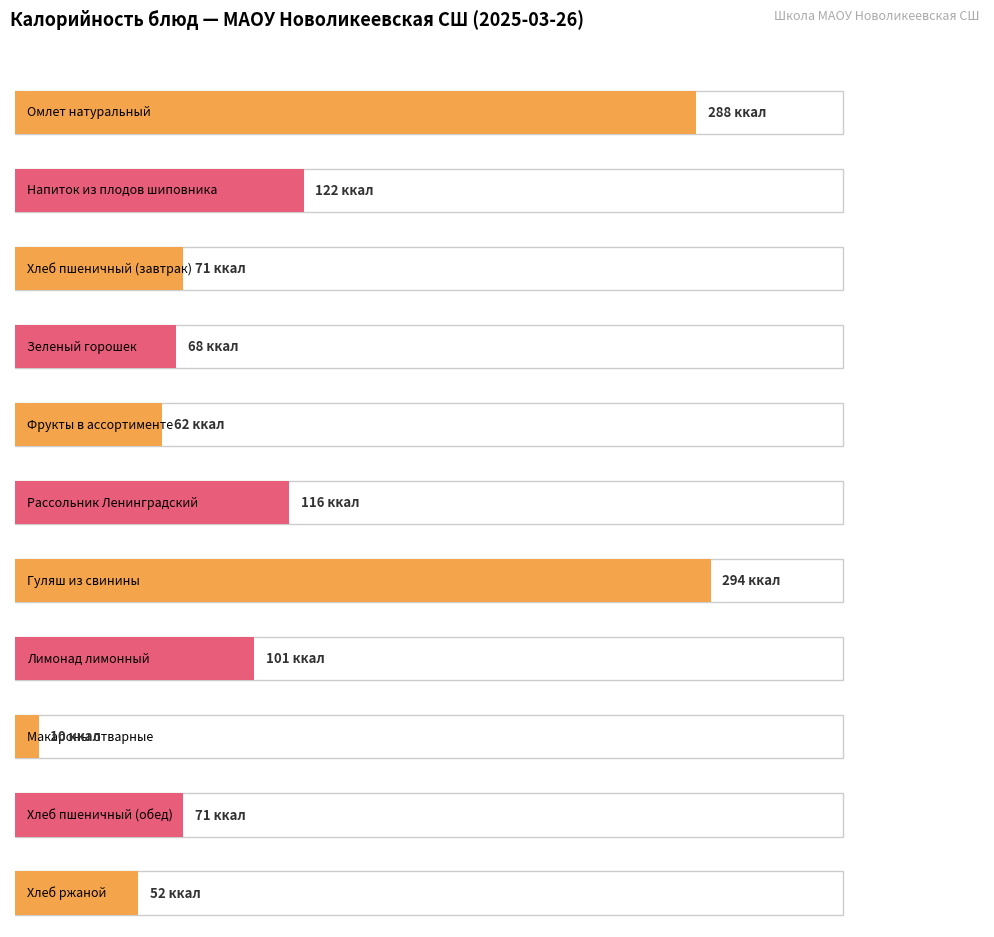

How many series are shown in this chart?

1